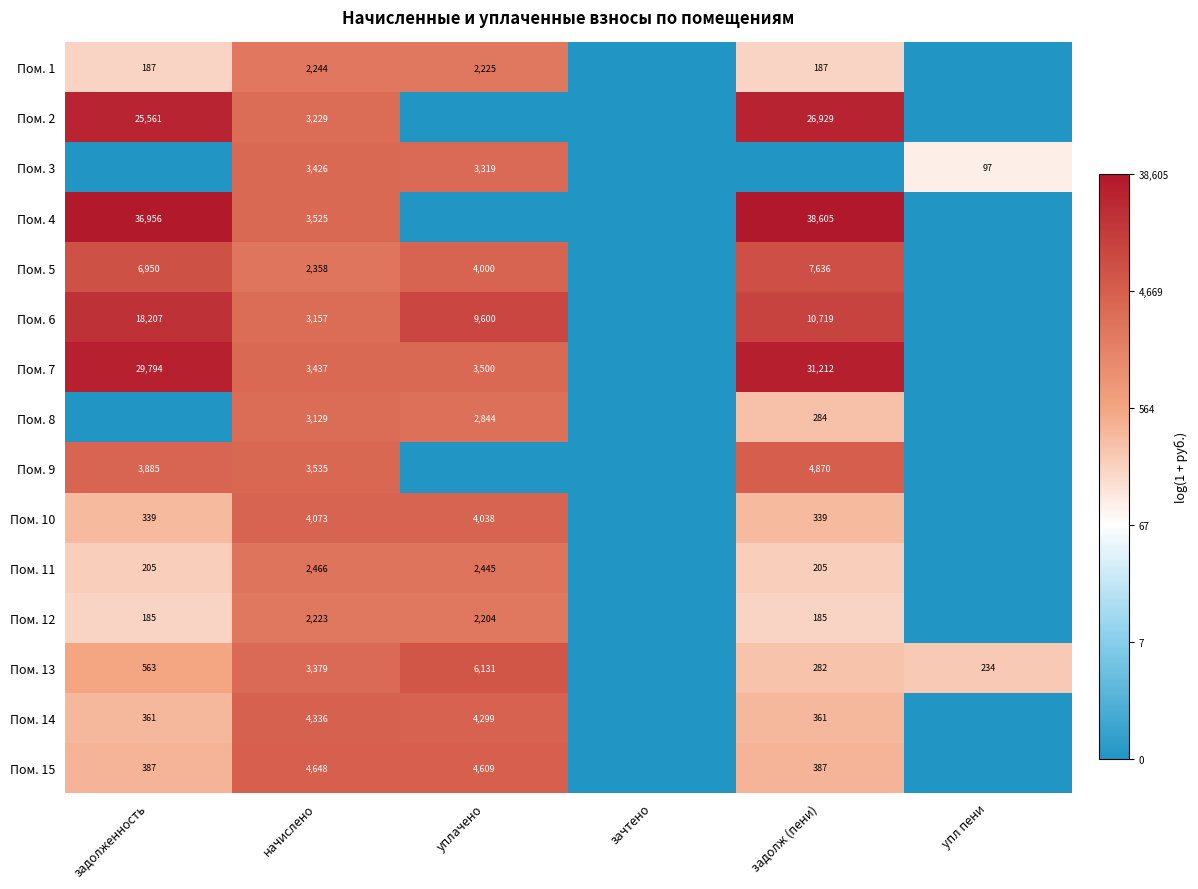

What is the spread (max minus min) of values at начислено?

2425